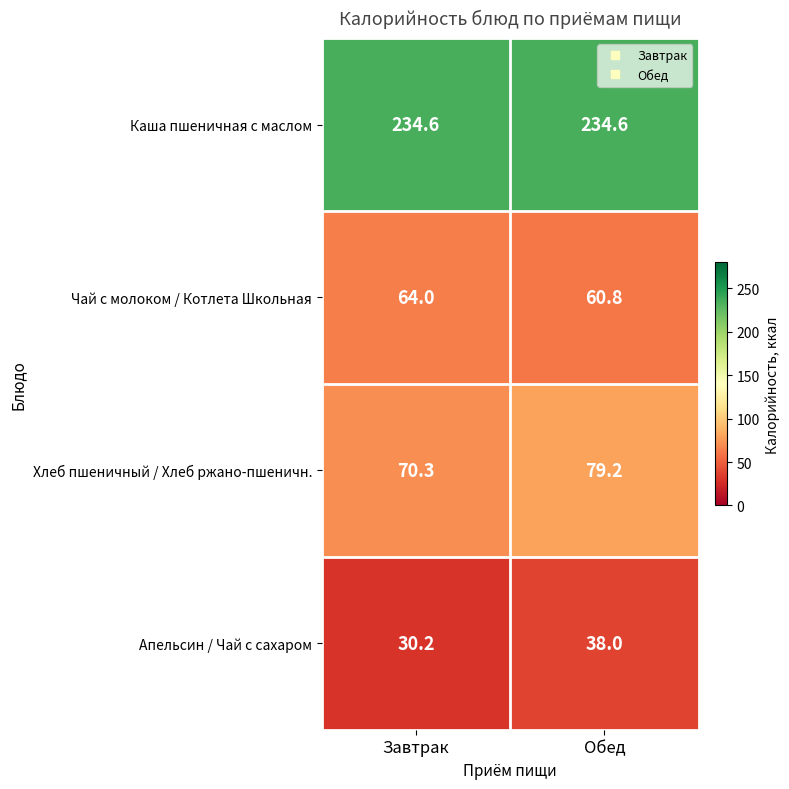

At how many categories does at least one series exceed 155?

2